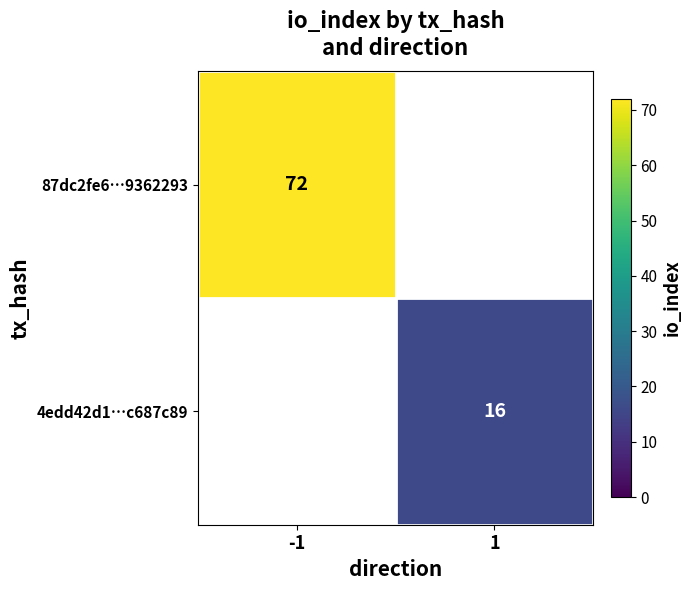

Is it true that 87dc2fe6…9362293 equals 117 at -1?

False